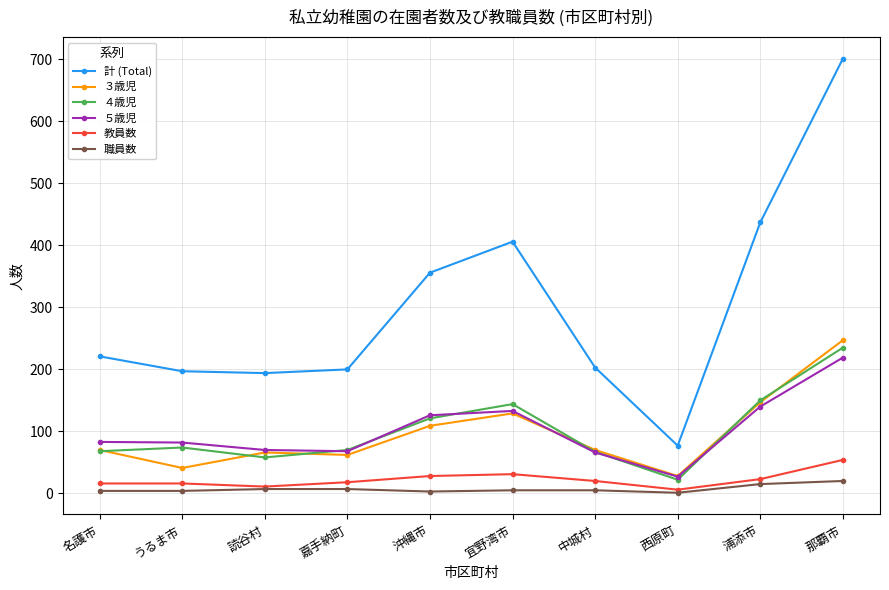

Which series has the largest range (max minus min)?

計 (Total)